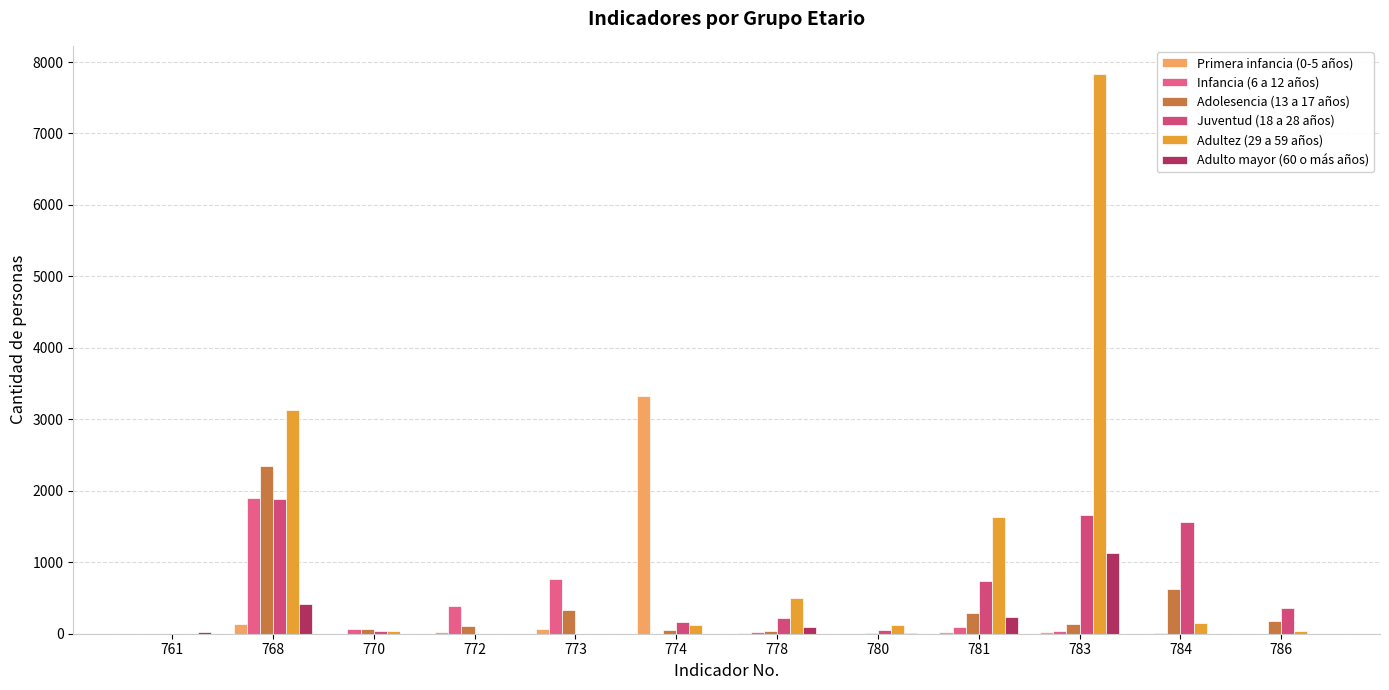

Which category has the highest value across all series?

783